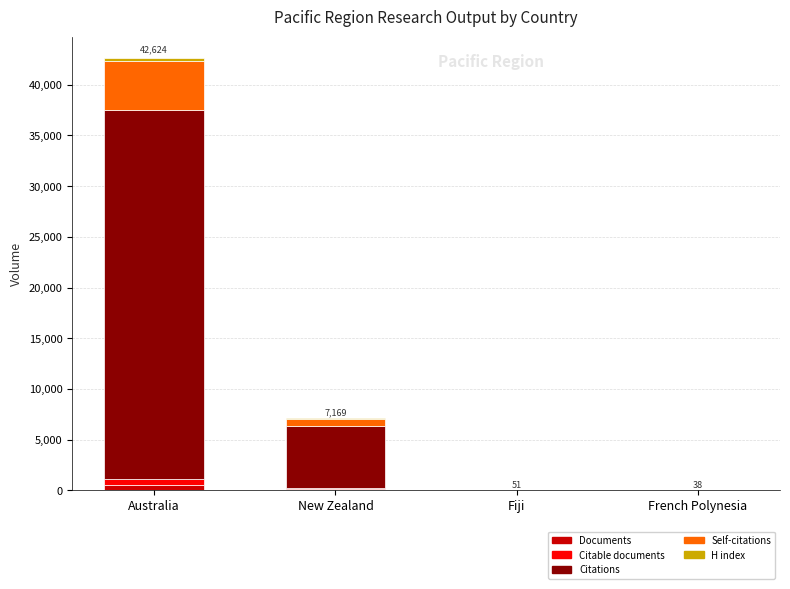

At which category is the sum across all series the highest?

Australia